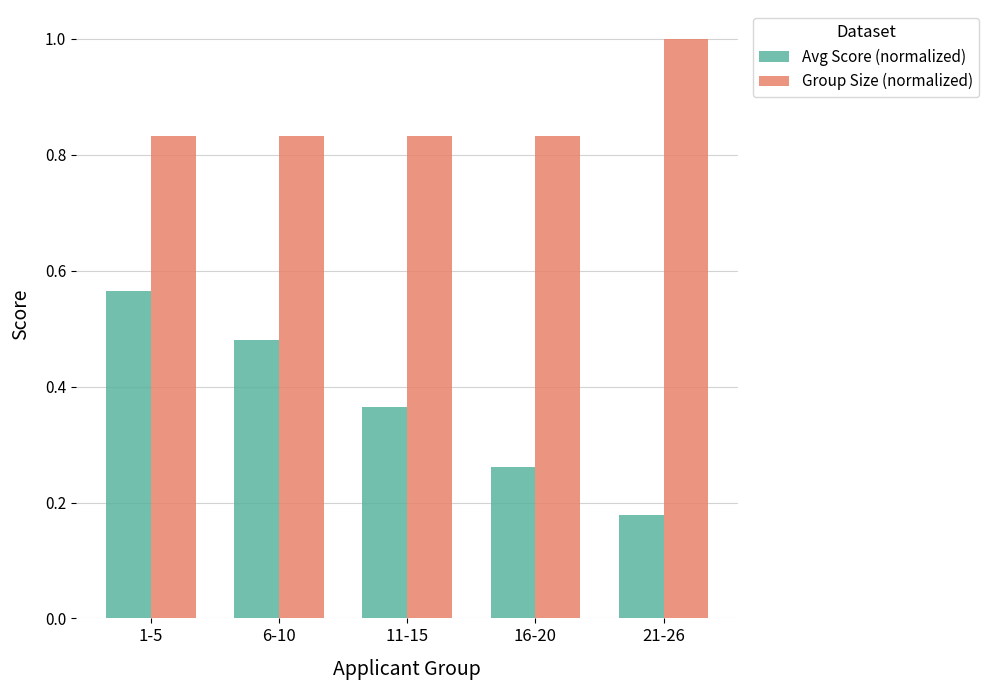

What is the average value of the Group Size (normalized) series?

0.9